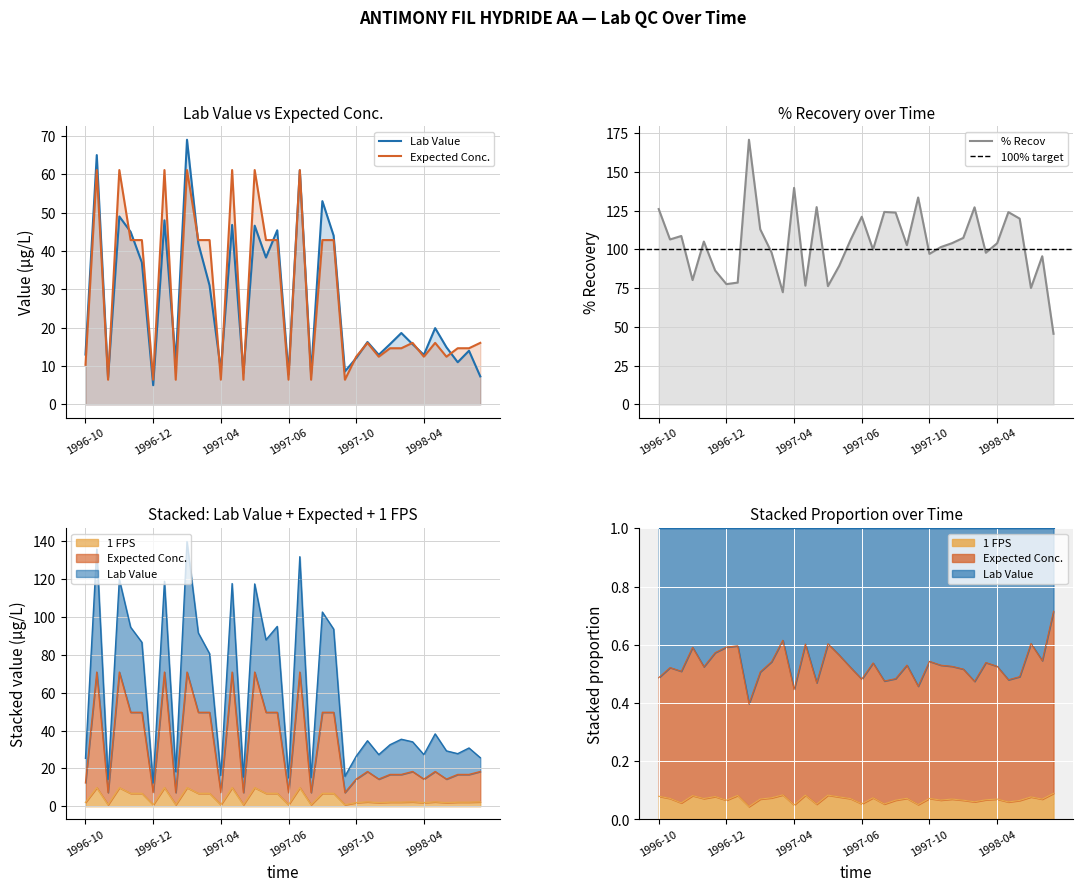

Which has a higher value, 1997-04-15 or 1997-02-11?

1997-02-11